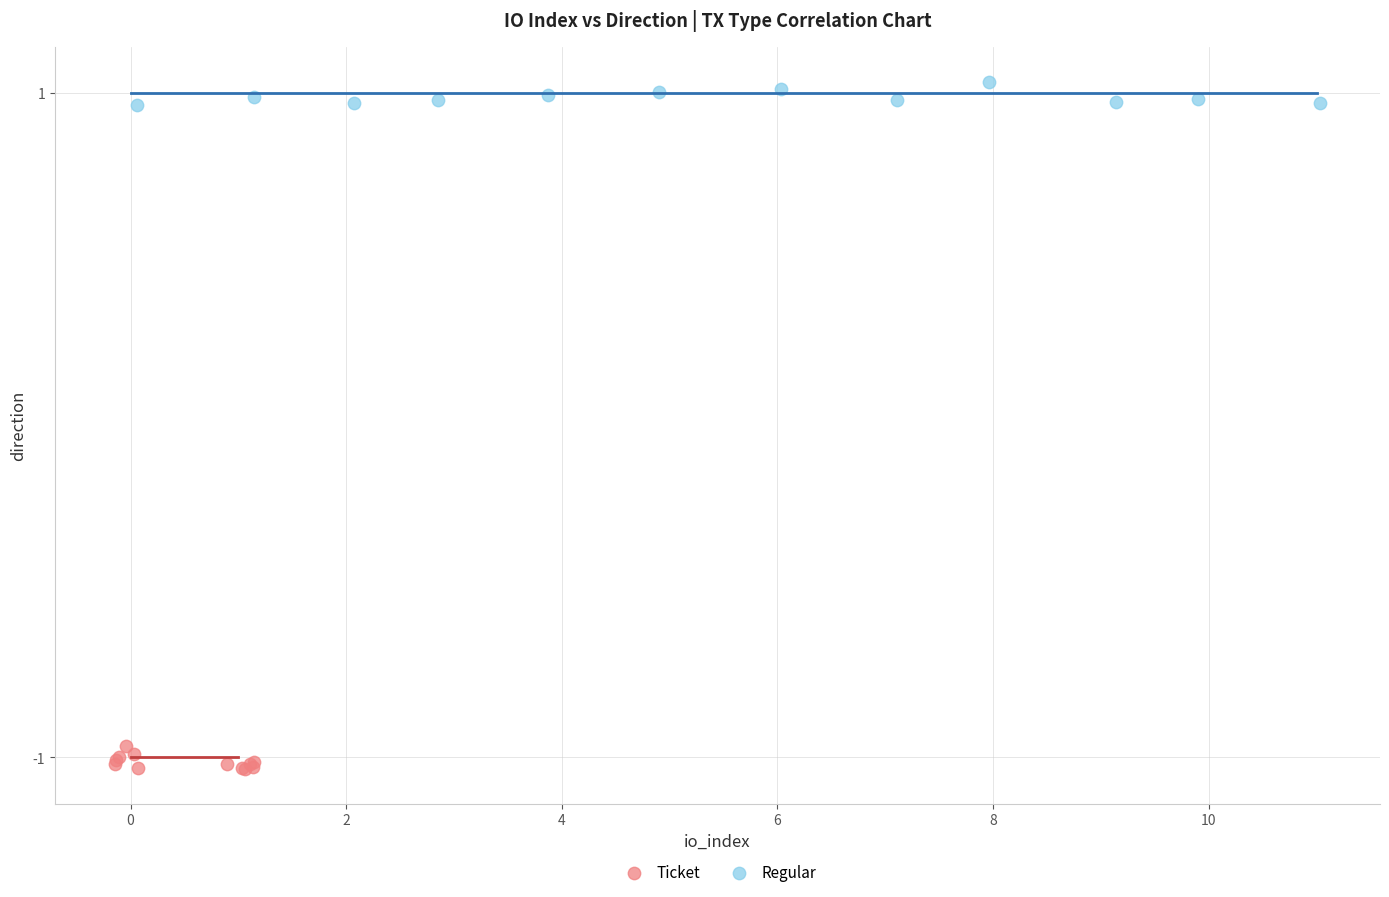

Which series reaches the maximum Y coordinate?

Regular